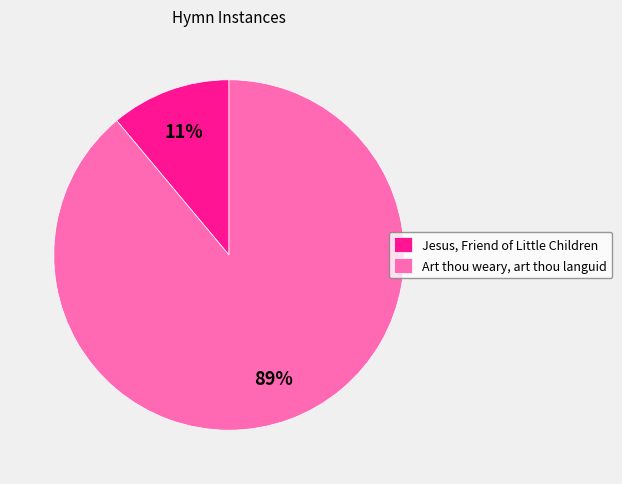

To the nearest percent, what portion does Jesus, Friend of Little Children represent?

11%